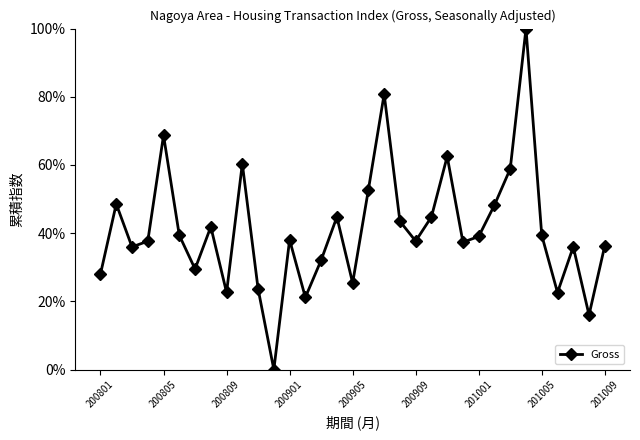

List the labels in order of value, largest first.

27, 18, 200905, 22, 9, 26, 17, 200805, 25, 21, 15, 19, 201005, 200909, 28, 24, 12, 20, 200901, 23, 32, 30, 200809, 14, 201001, 200801, 16, 10, 201009, 29, 13, 31, 11